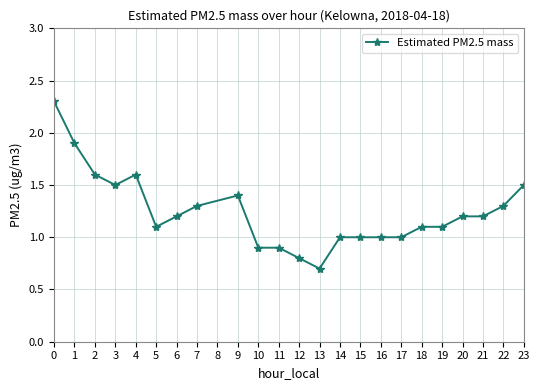

Which category has the lowest value across all series?

13